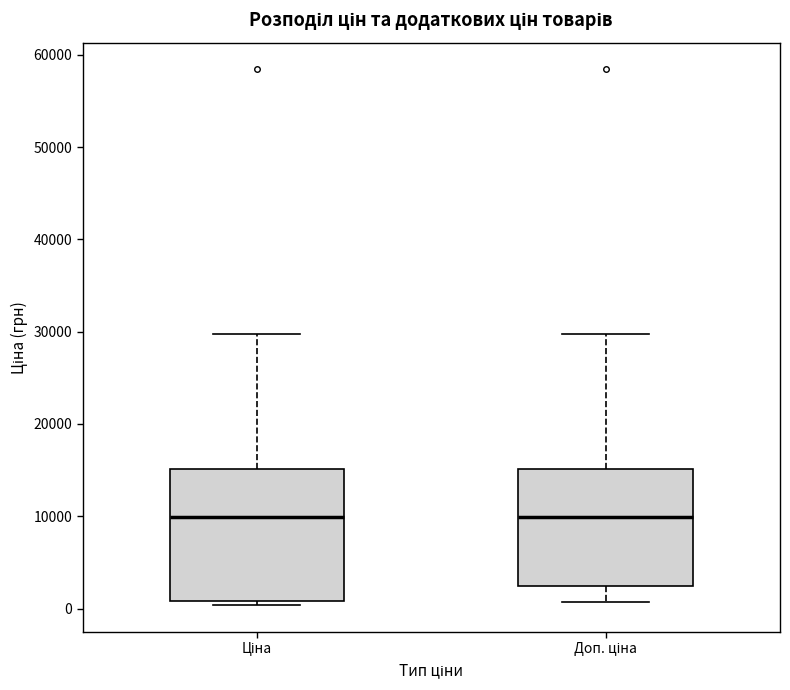

Reading left to right, transcribe this box plot: for each box, give where its median line is, the range the box spans, and where its two whiskers end, as read against the y-axis. The values are not printed on the chart, so give them approximately, as read against the axis.

Ціна: median 10000, box 1000 to 15000, whiskers 0 to 30000
Доп. ціна: median 10000, box 2000 to 15000, whiskers 1000 to 30000